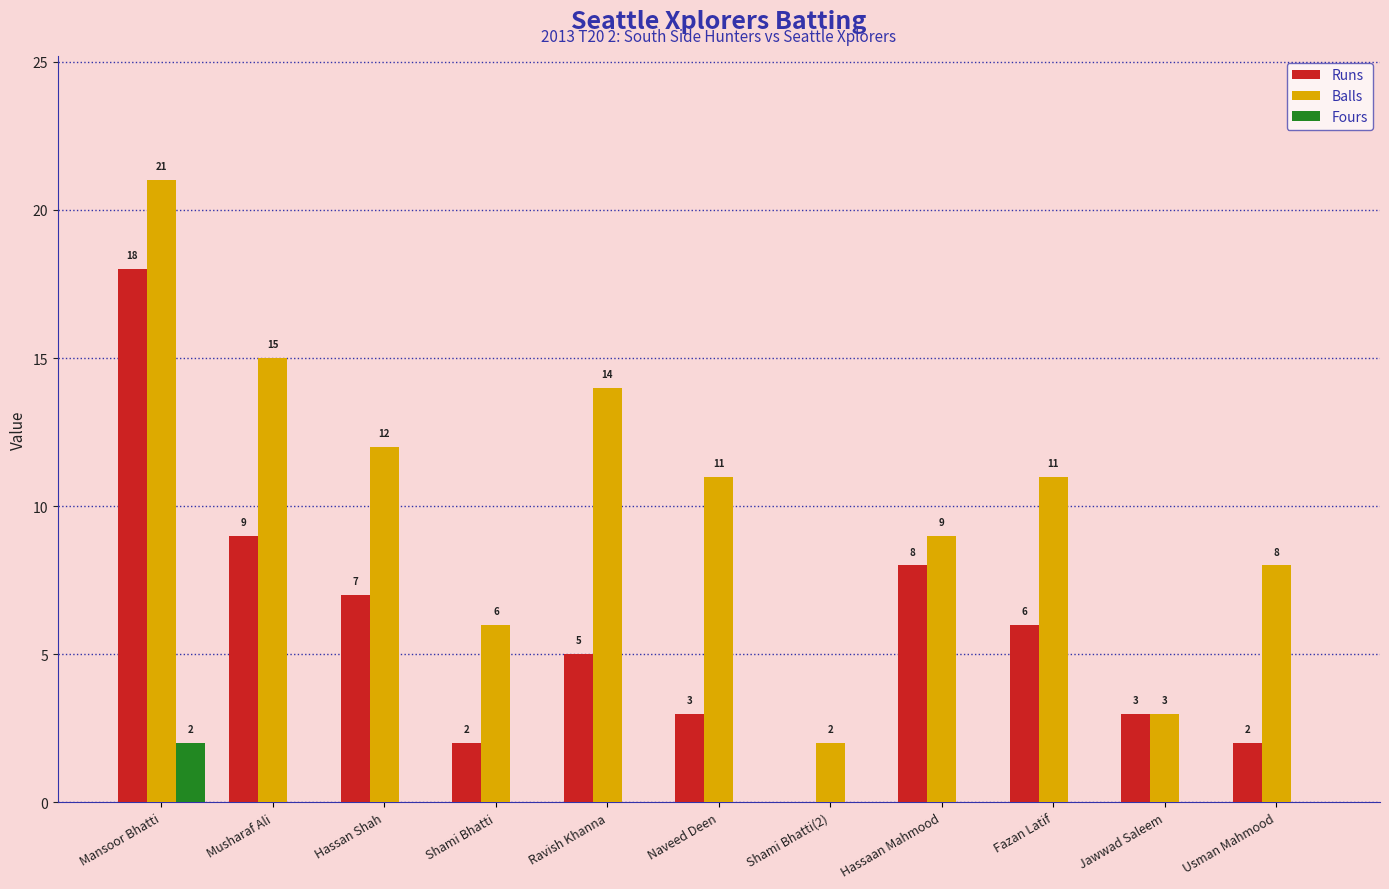

Where does the Balls series first go above 11?

Mansoor Bhatti